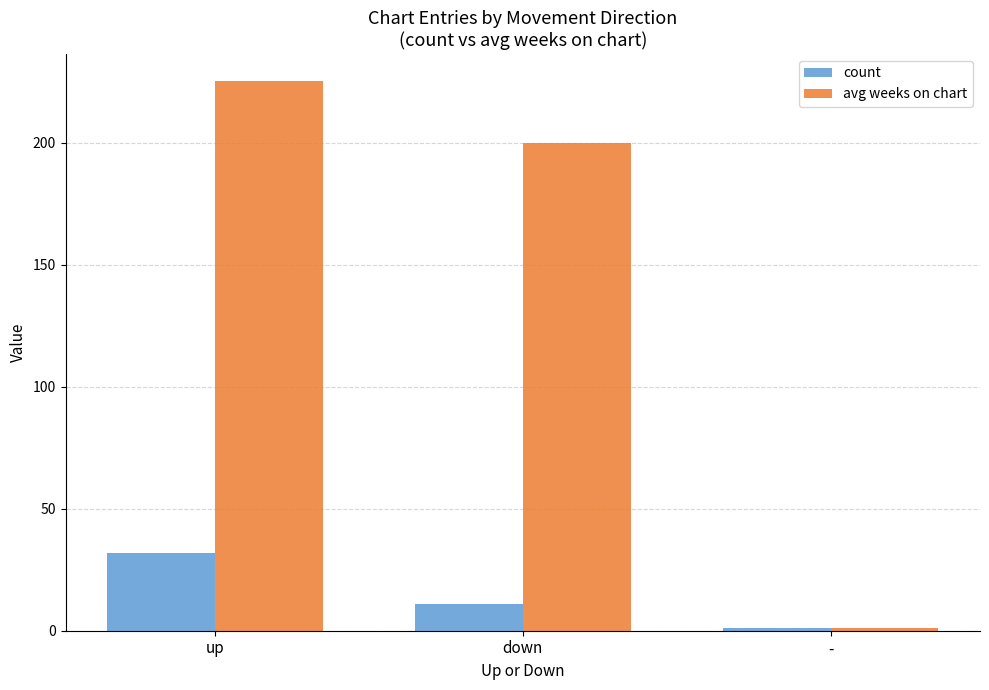

How many groups of bars are there?

3